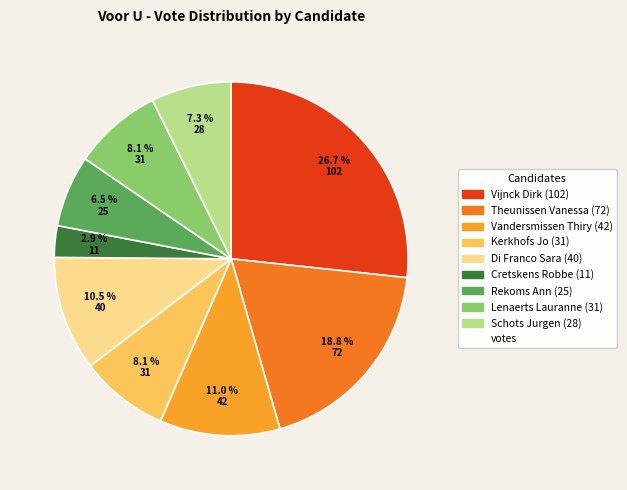

Is there any slice that represents more than half of the pie?

No